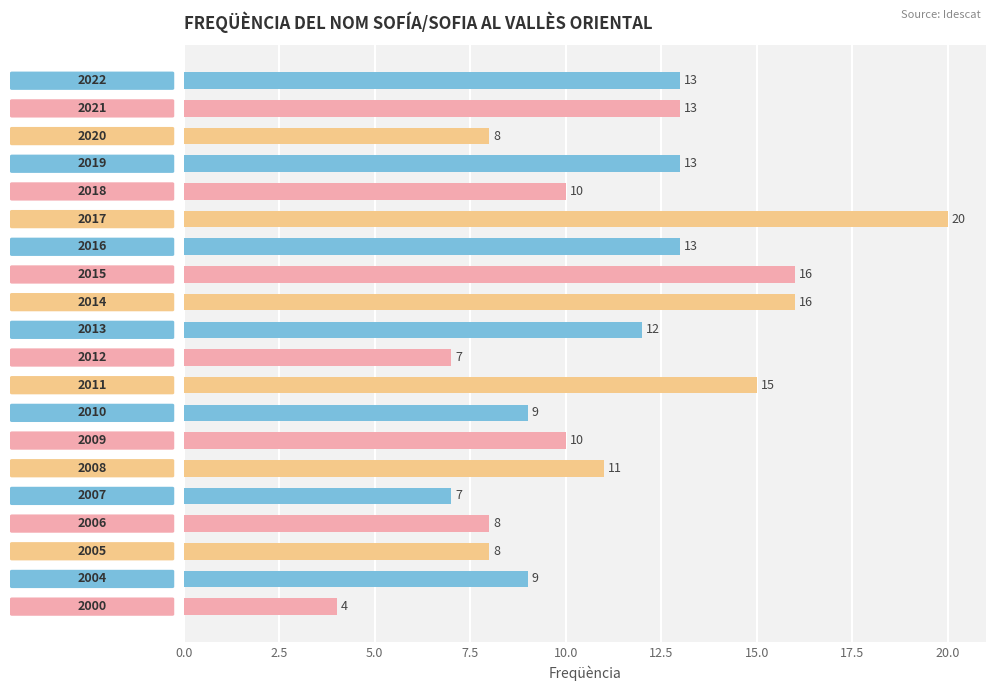

What is the value of the 20th bar from the top?

4